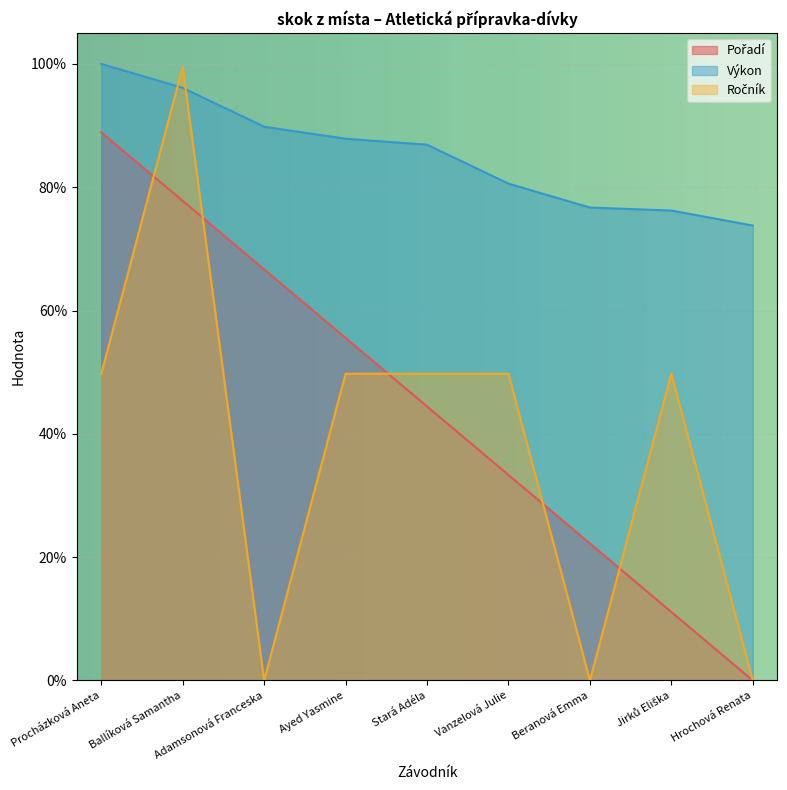

At which category does the chart reach its peak across all series?

Procházková Aneta